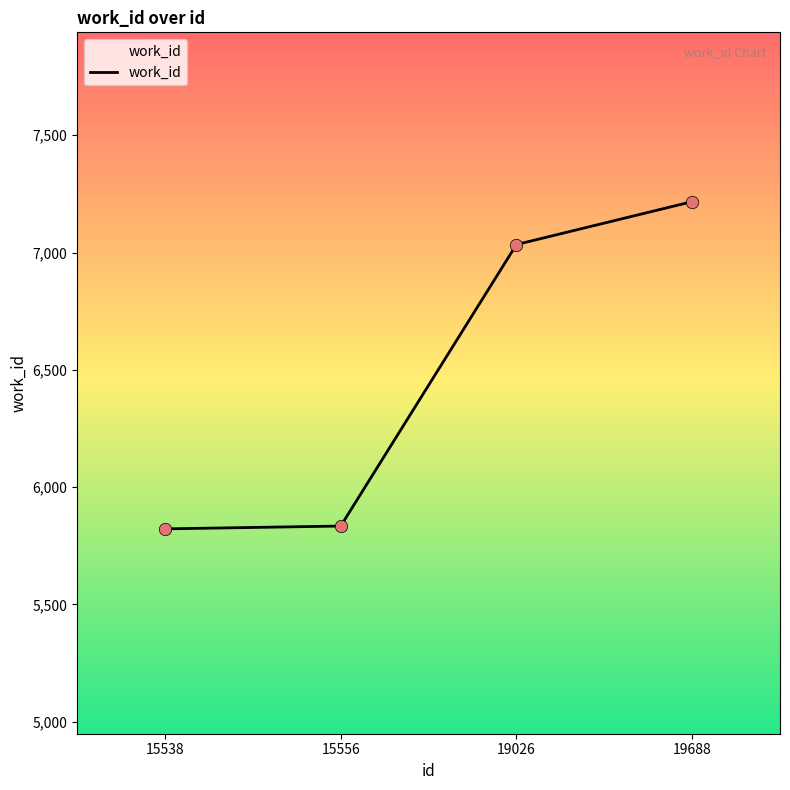

What is the change in value from 15556 to 19026?

+1200